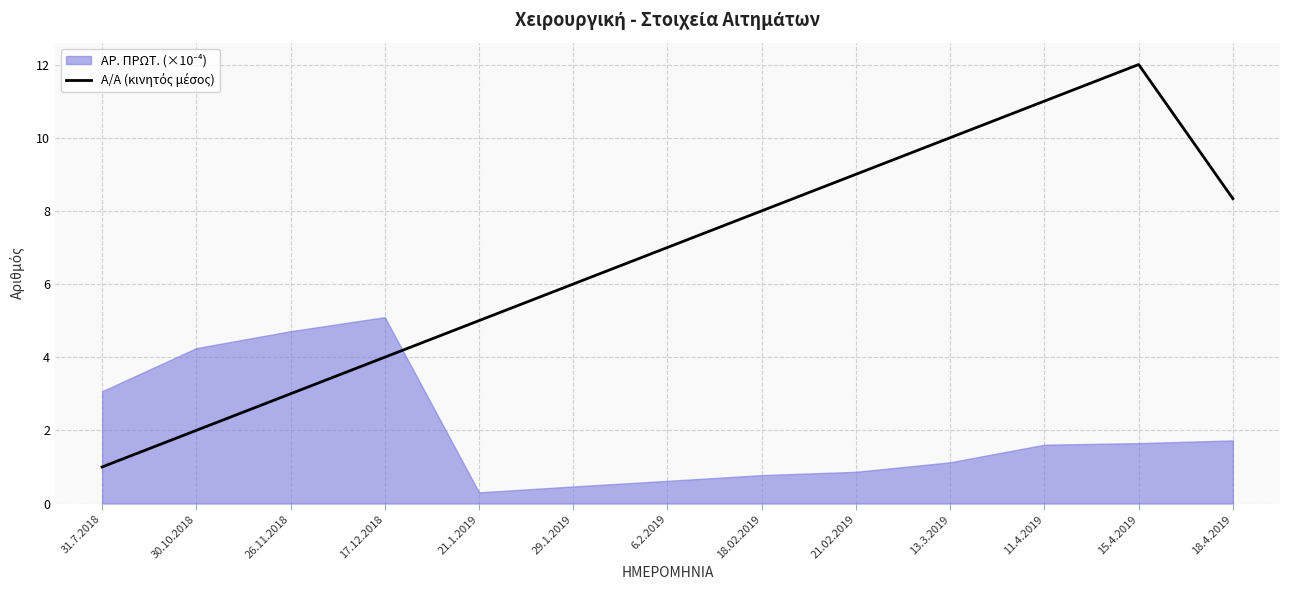

True or false: the data shows 6.0 at 29.1.2019.

True